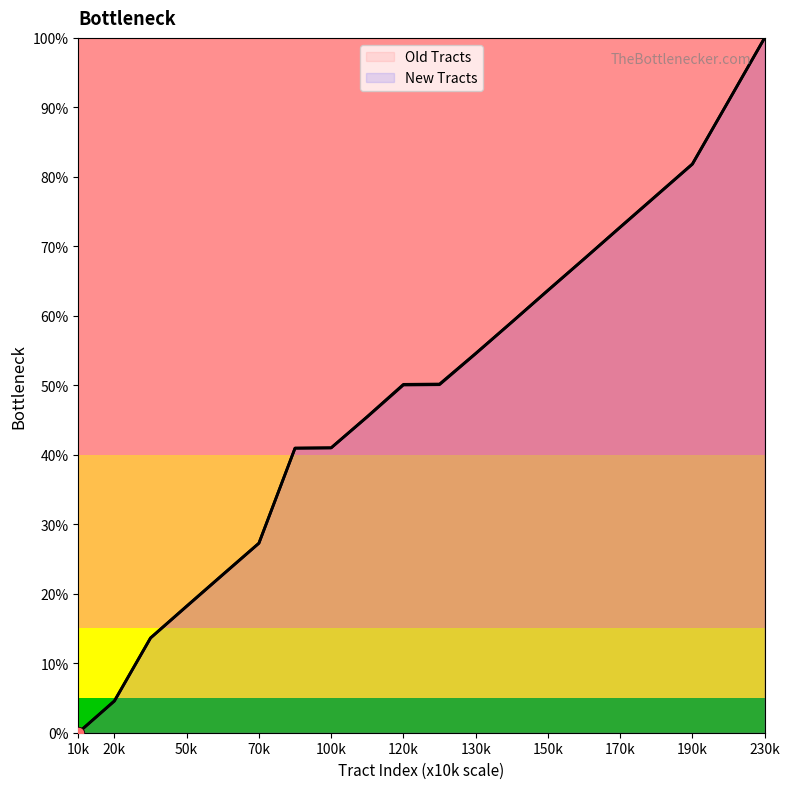

Which series has the largest Y range (max minus min)?

Old Tracts